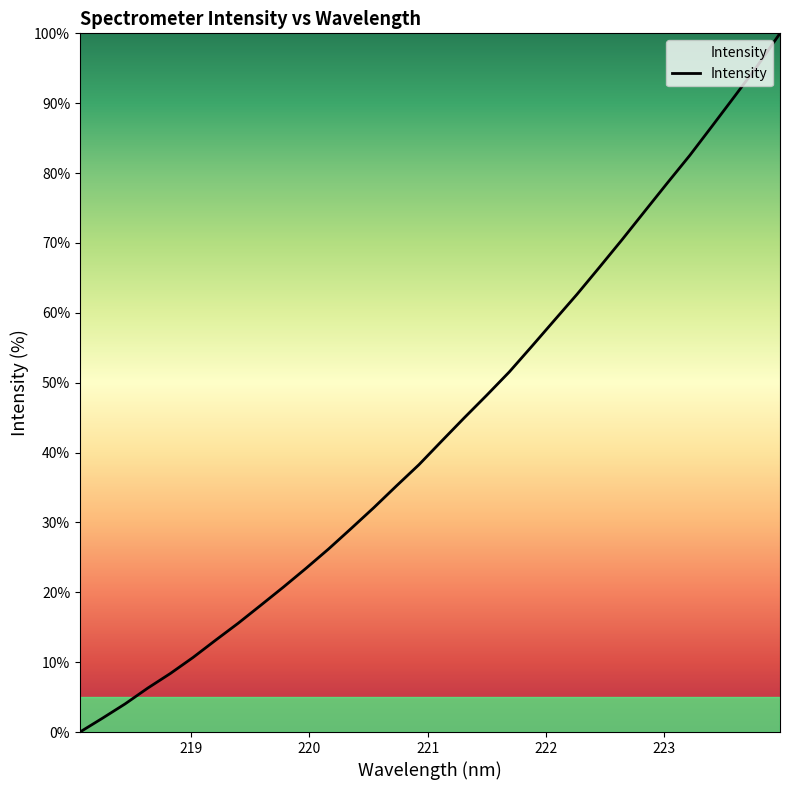

What is the difference between the maximum and minimum values?

100.0